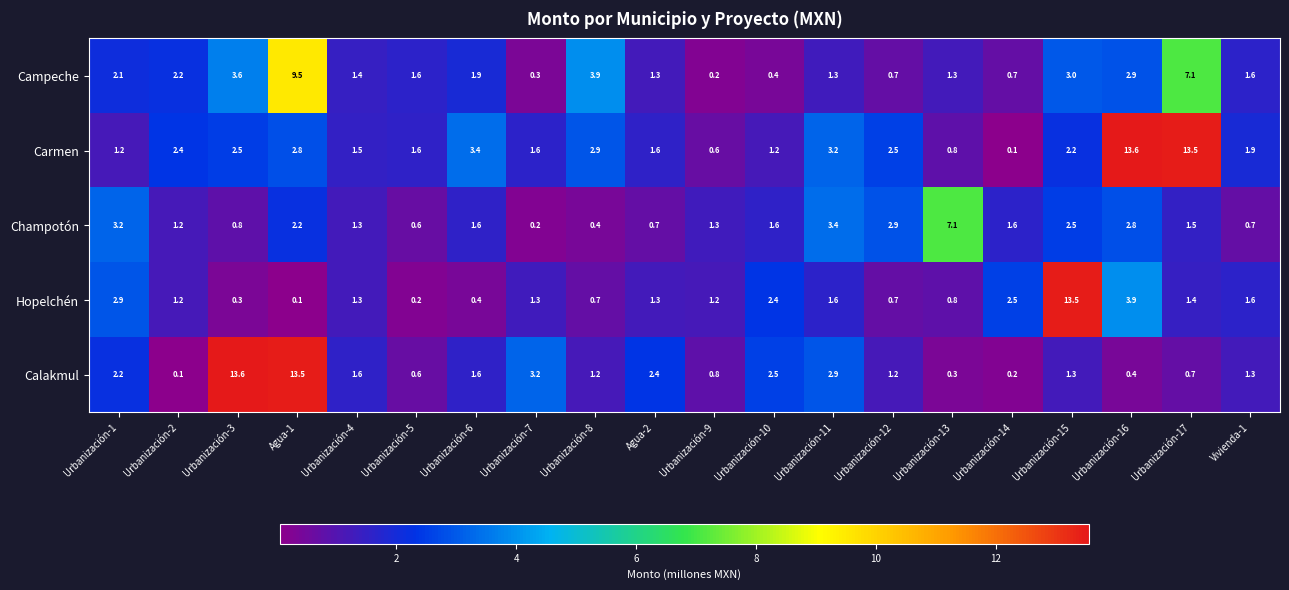

The value of Carmen at Agua-2 is 1.6. True or false?

True